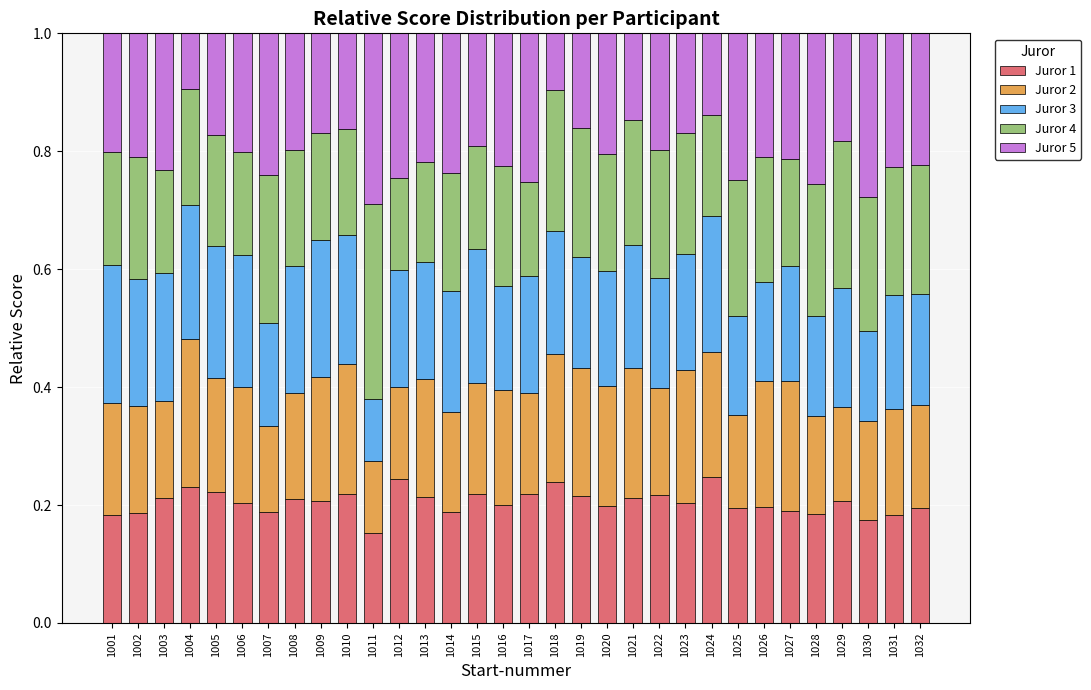

How many distinct data groups are displayed?

5